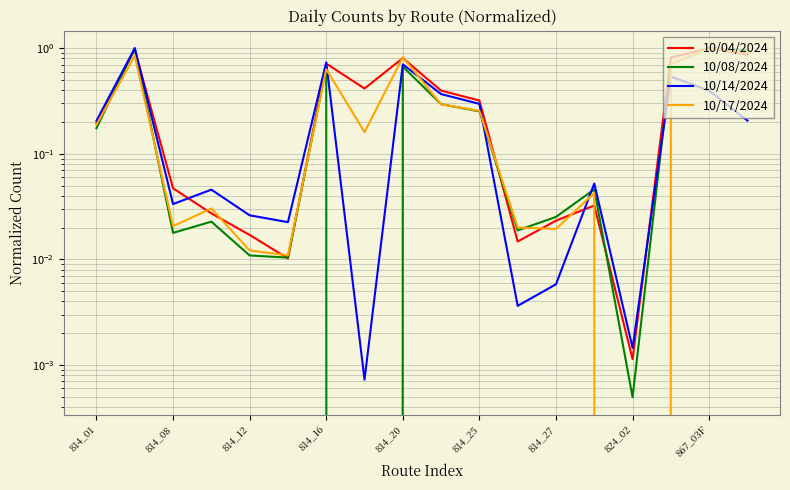

What is the label of the 17th point from the right?

814_08